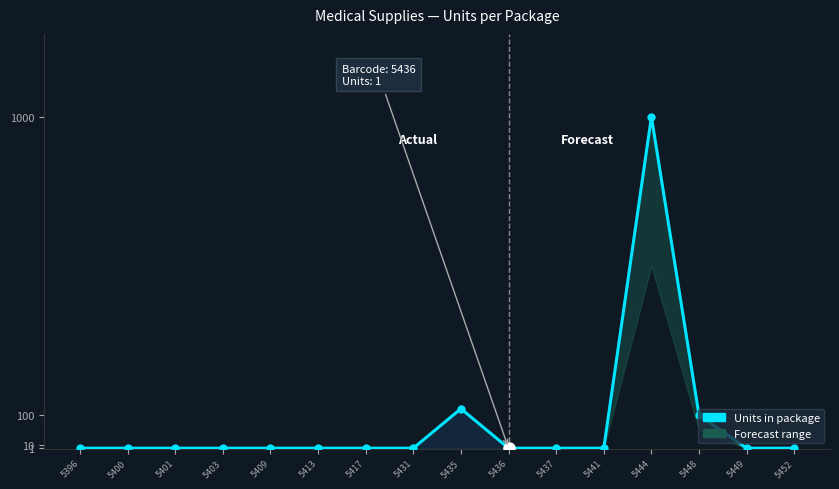

What is the greatest value displayed?

1000